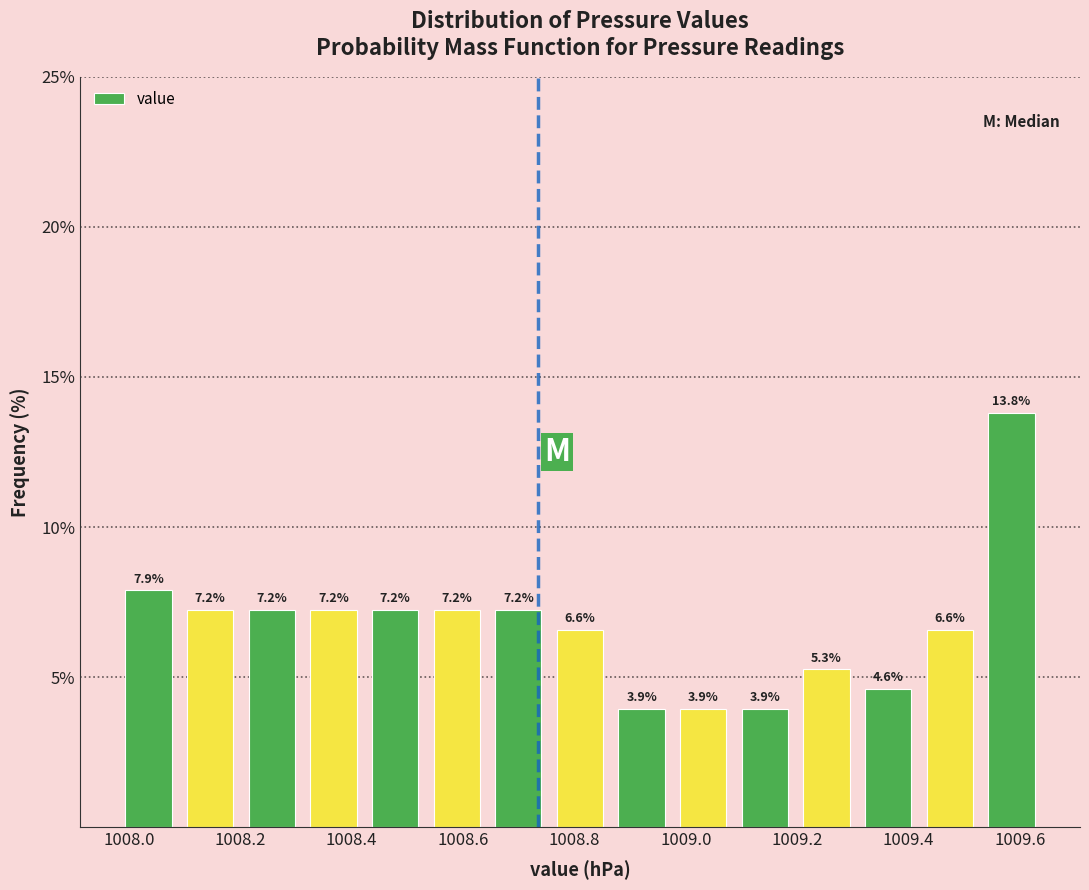

Over which range of the x-axis is the bar tallest?

1009.52 to 1009.64